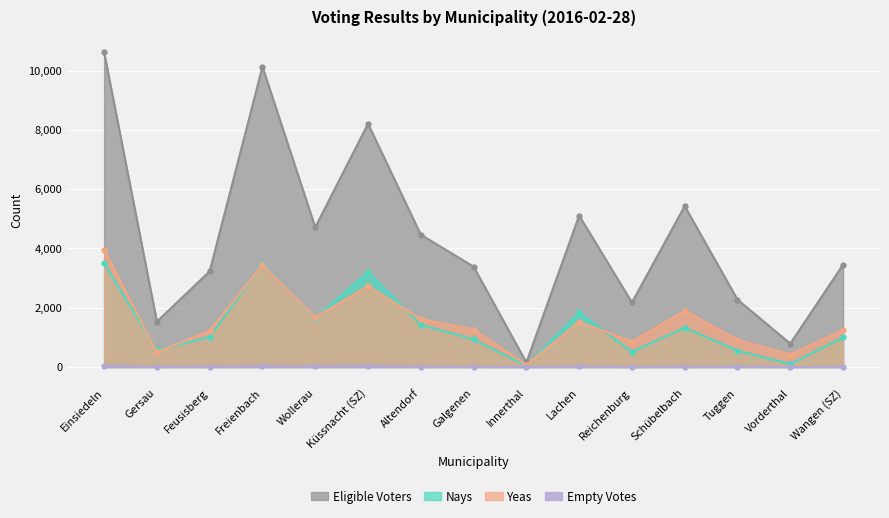

How many lines are shown in the chart?

4